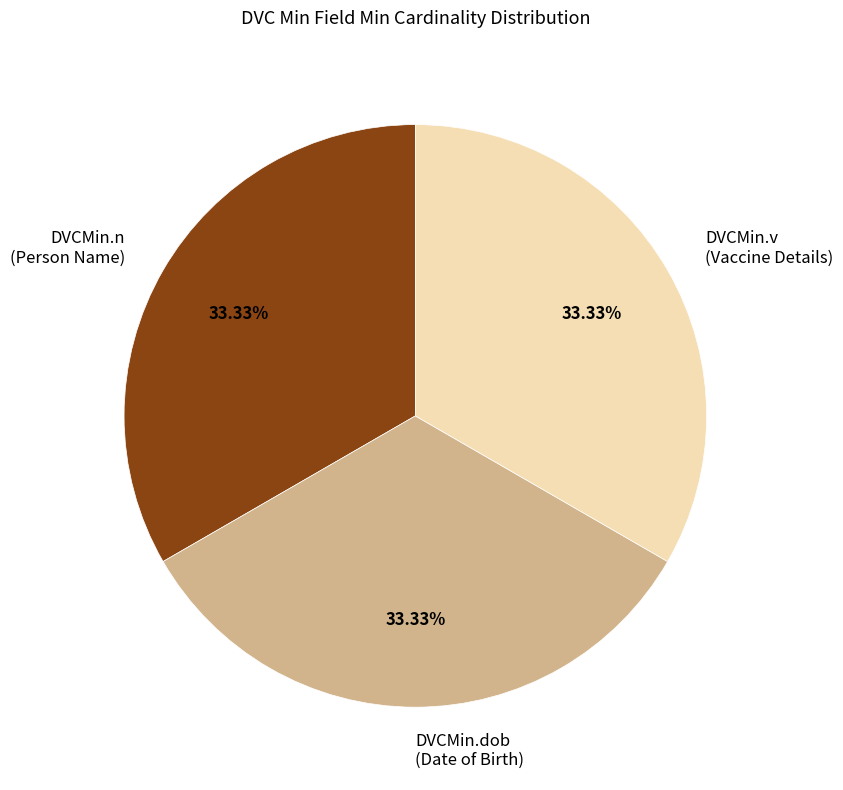

What is the ratio of the value at DVCMin.v (Vaccine Details) to the value at DVCMin.dob (Date of Birth)?

1.0